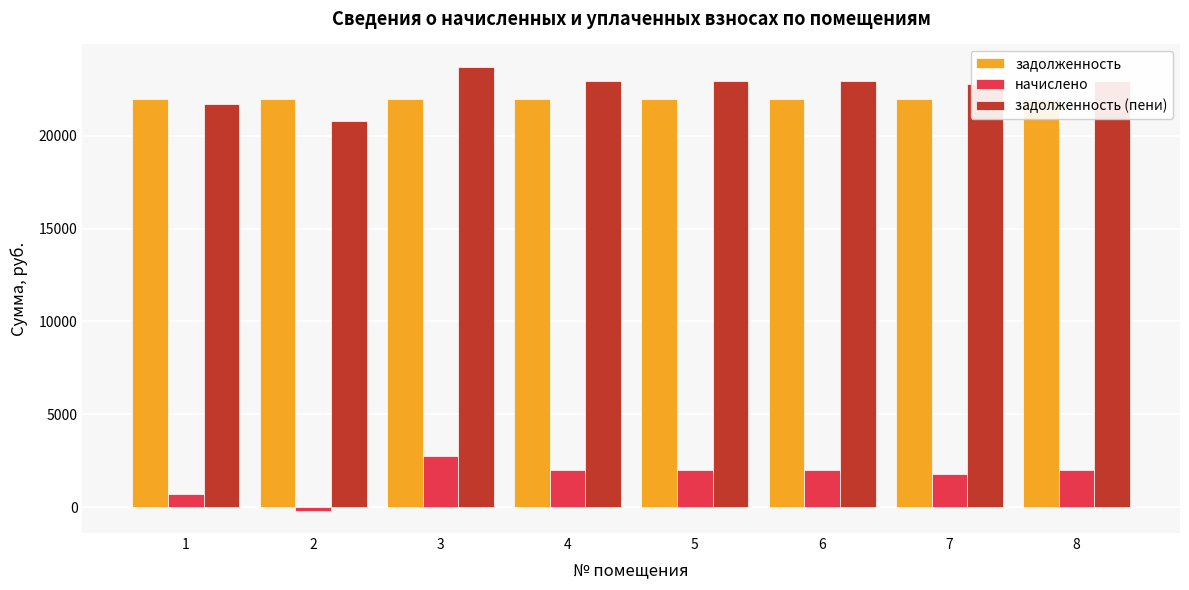

Which series has the largest total across all categories?

задолженность (пени)